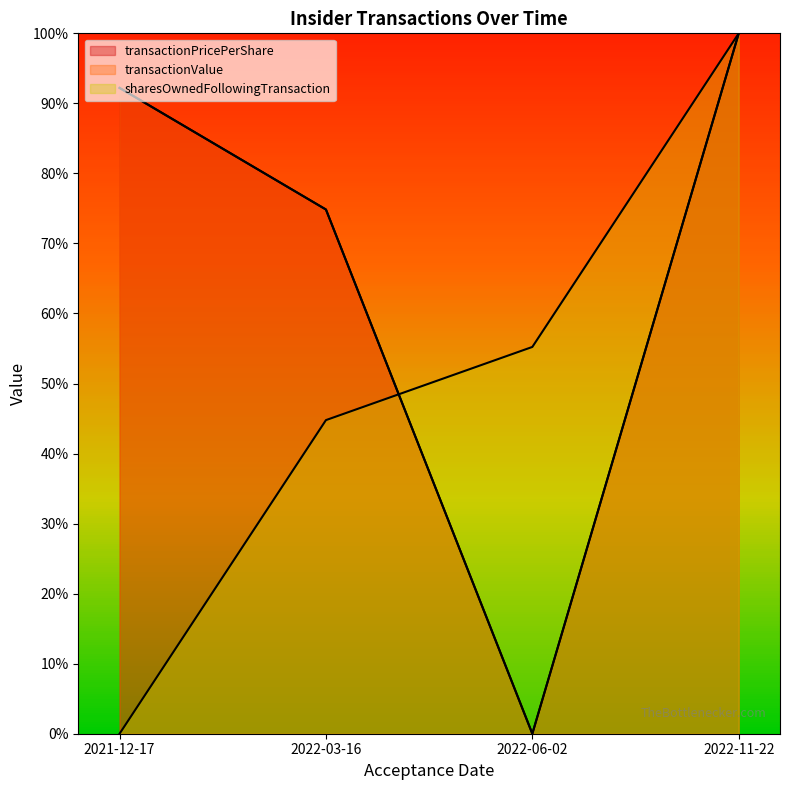

True or false: transactionPricePerShare and transactionValue intersect in this chart.

False